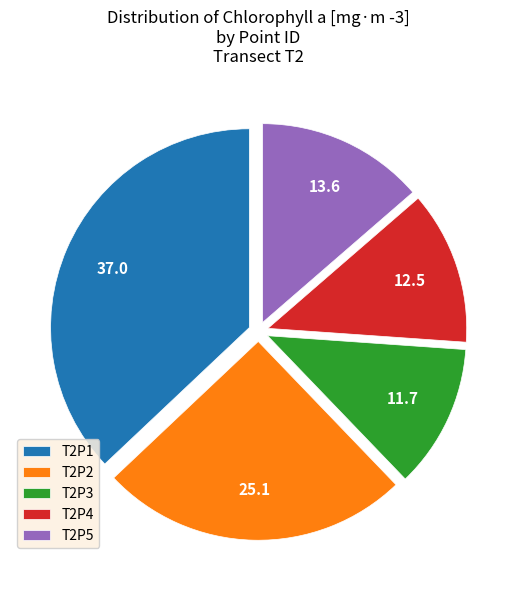

Rank the categories by value from lowest to highest.

T2P3, T2P4, T2P5, T2P2, T2P1